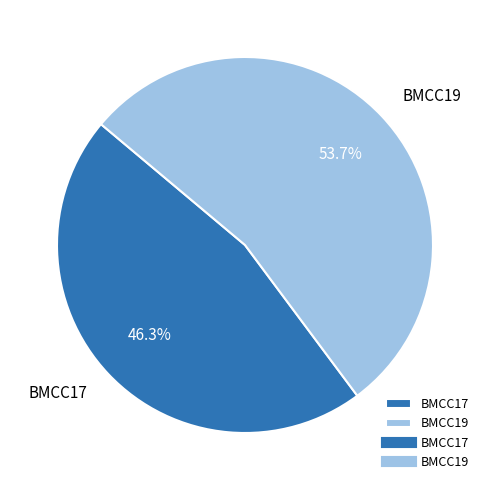

True or false: BMCC17 accounts for 46% of the total.

True